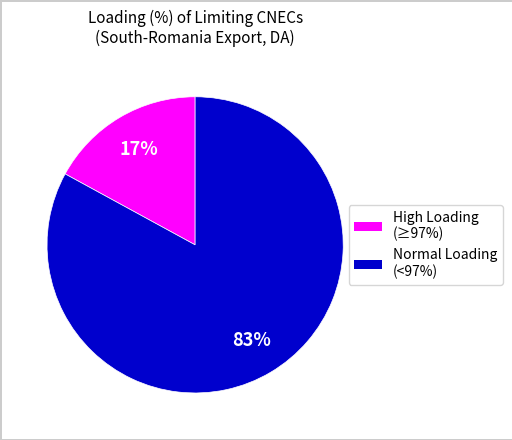

To the nearest percent, what is the average slice percentage?

50%